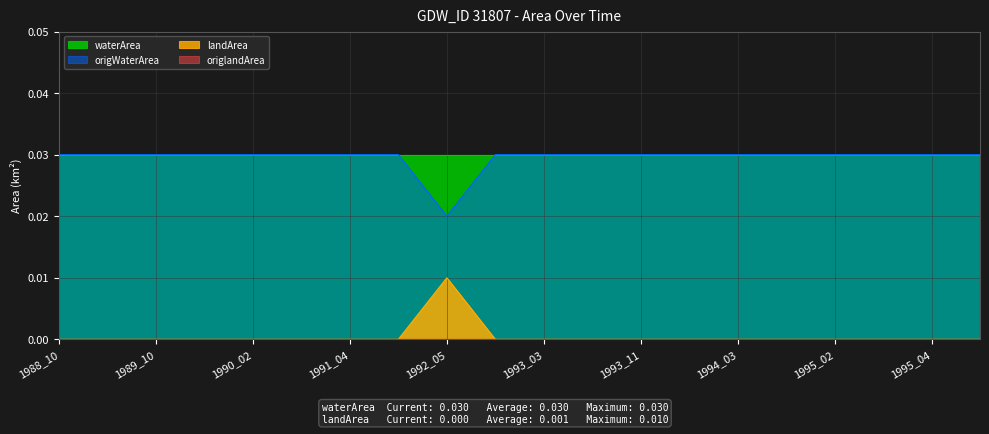

Which category has the lowest value in the origWaterArea series?

1992_05